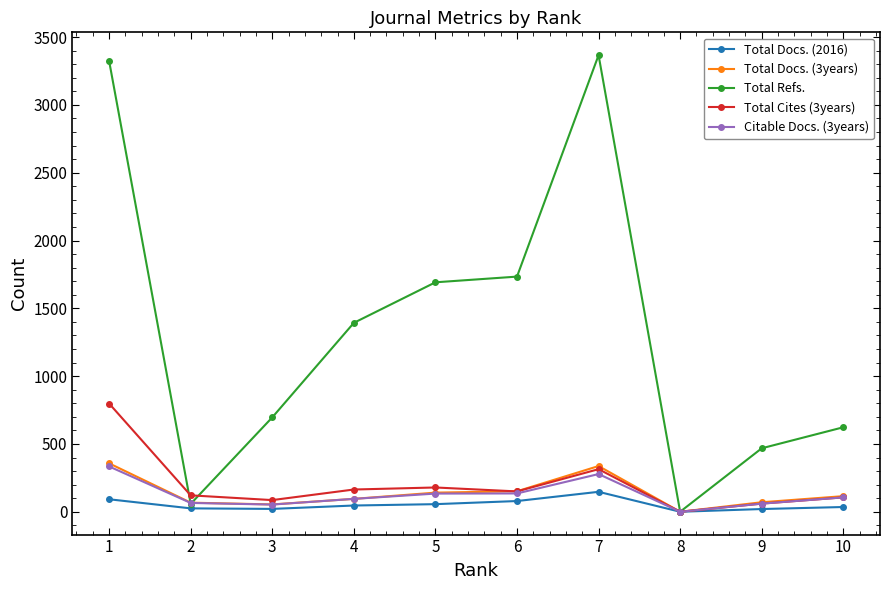

What is the value of the Total Docs. (3years) point at the 2nd from the left?

67